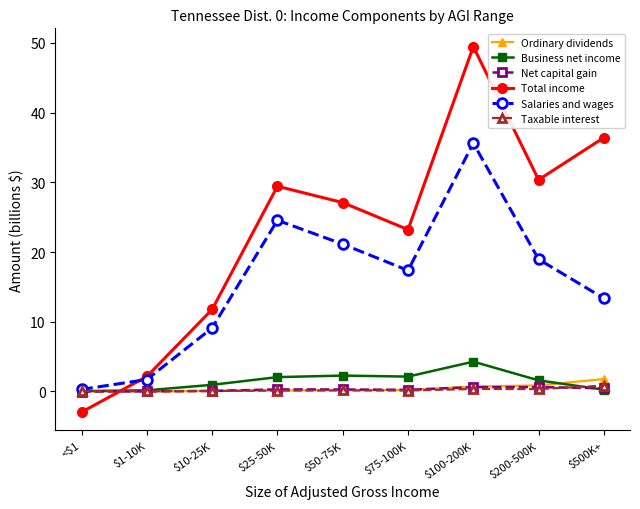

In Salaries and wages, how many points are higher than both neighbors (excluding endpoints)?

2